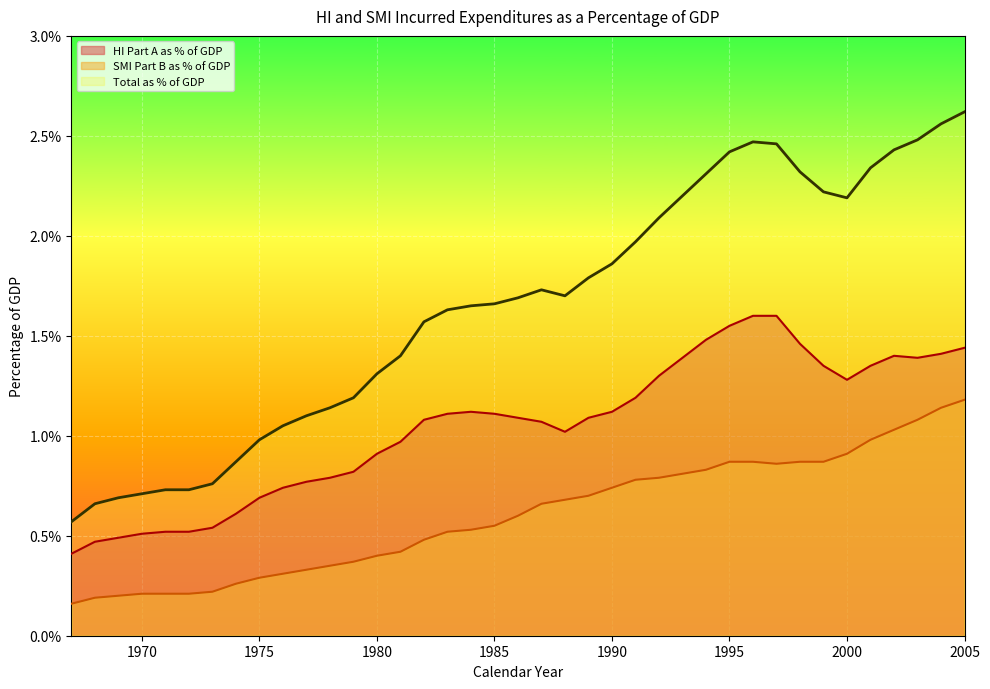

True or false: HI Part A as % of GDP and SMI Part B as % of GDP intersect in this chart.

False